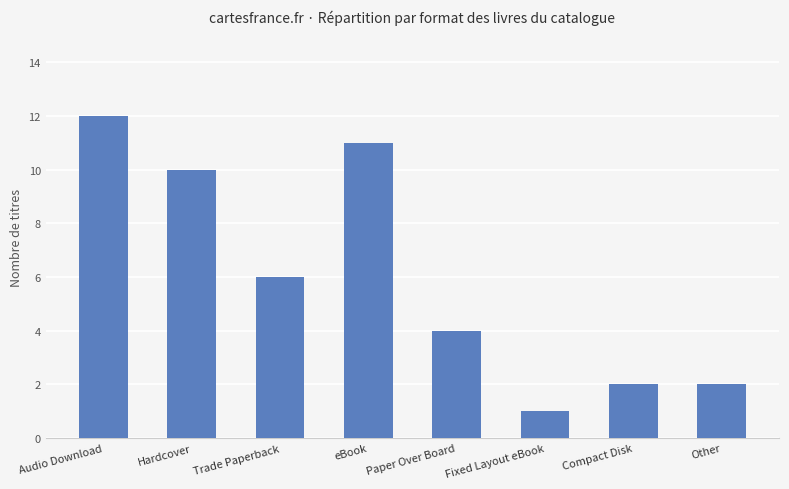

The chart shows a value of 1 at Compact Disk. True or false?

False